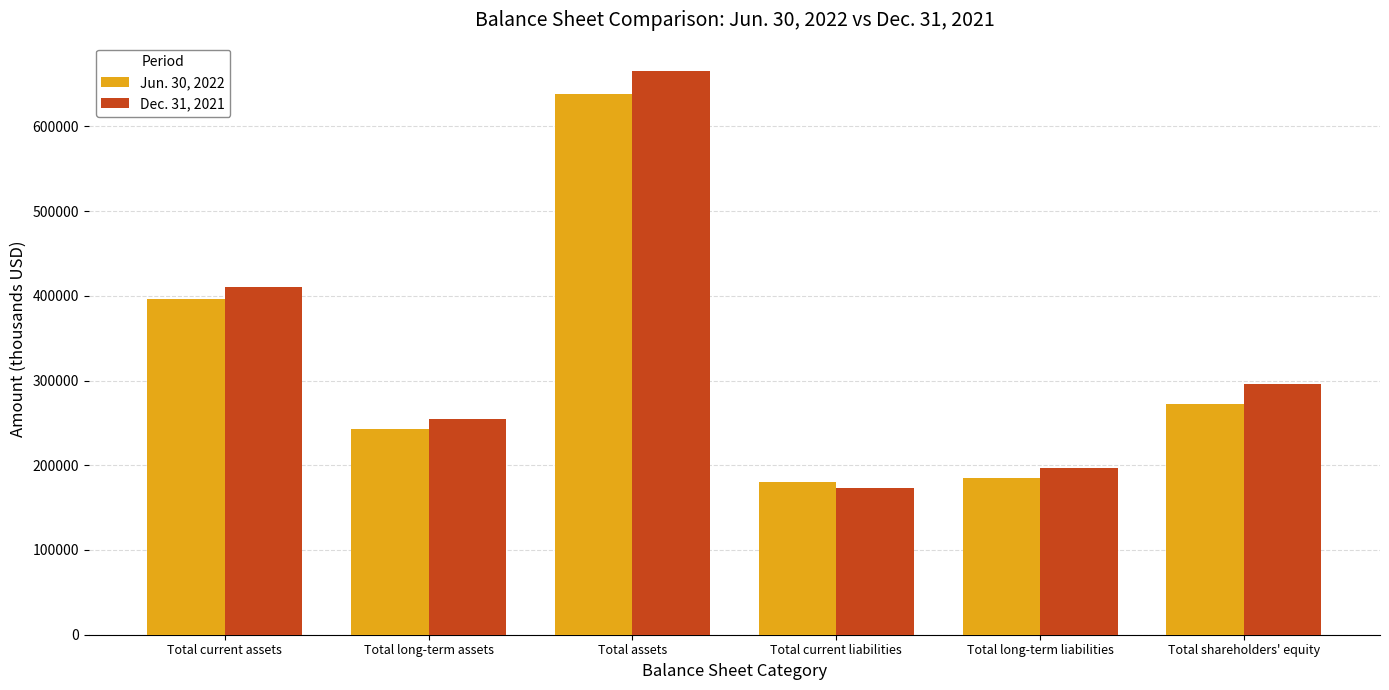

Are the bars horizontal?

No